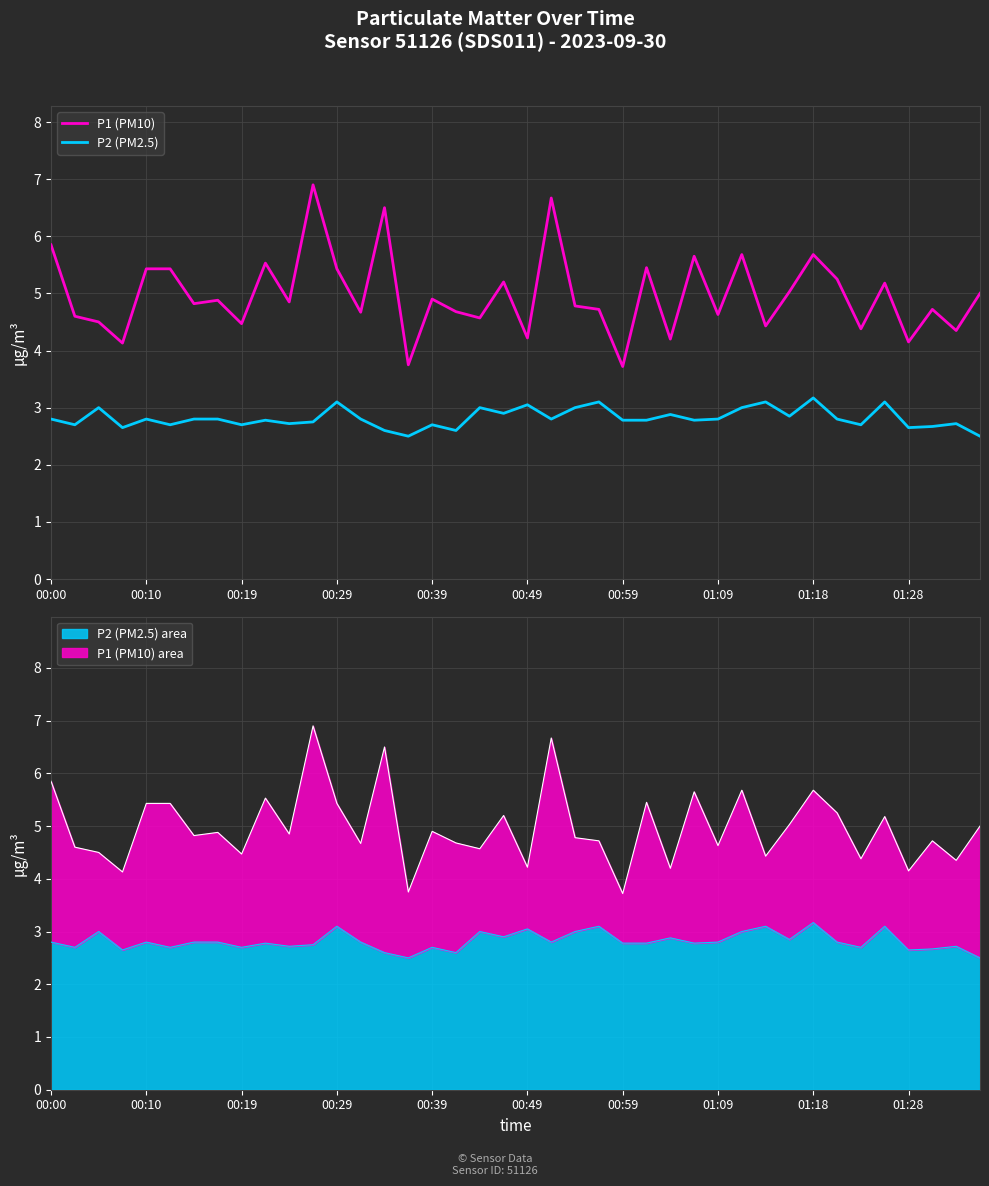

What is the lowest value of the P2 (PM2.5) area series?

2.5